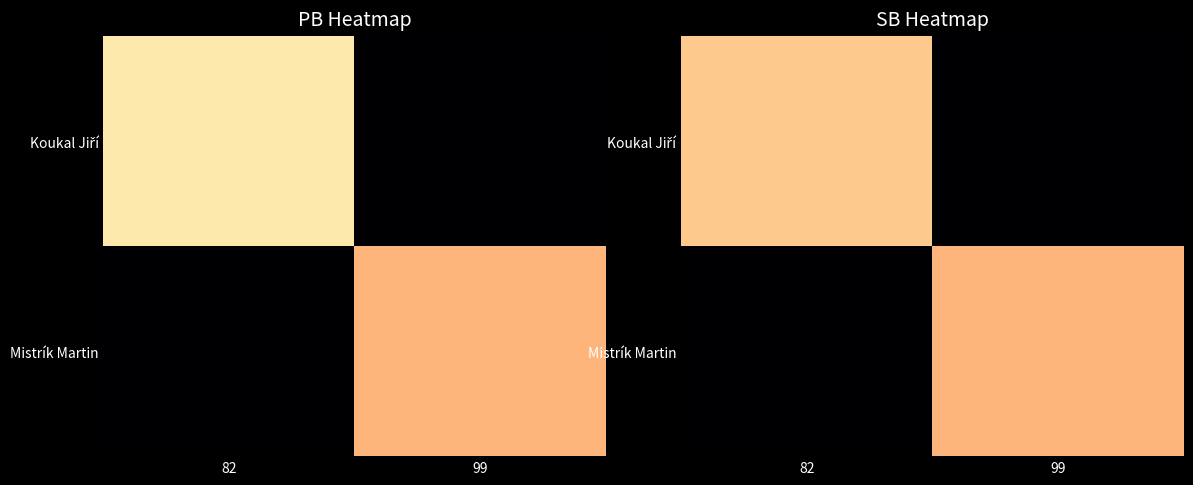

Which label corresponds to the smallest value in the chart?

99